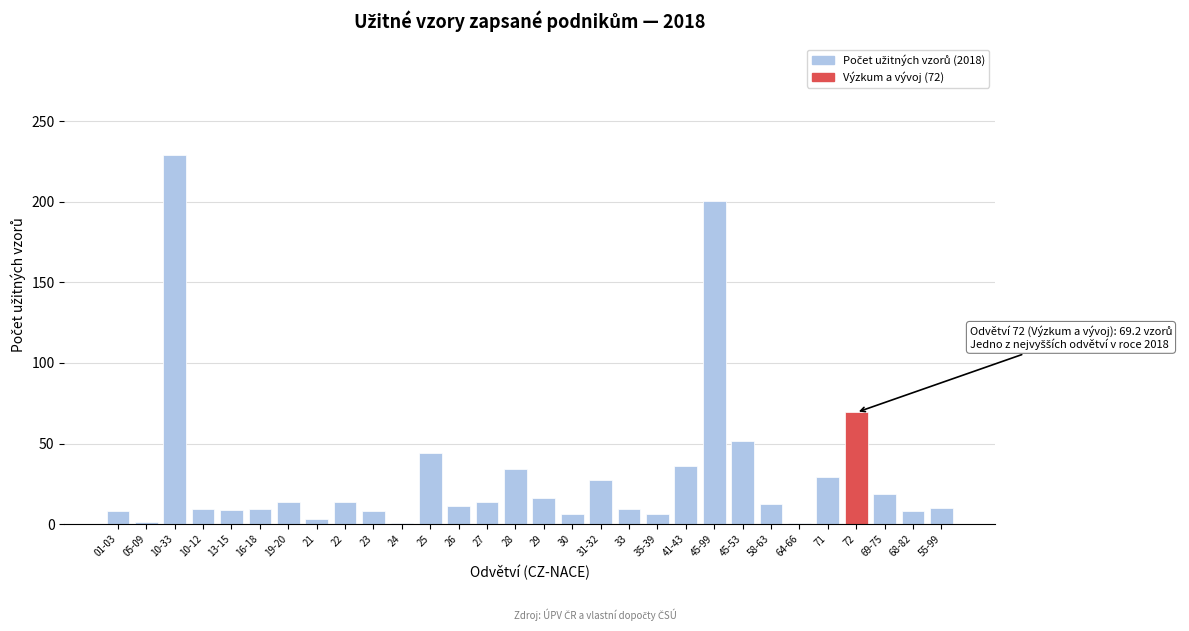

Where is the data nearest to the value 114?

72